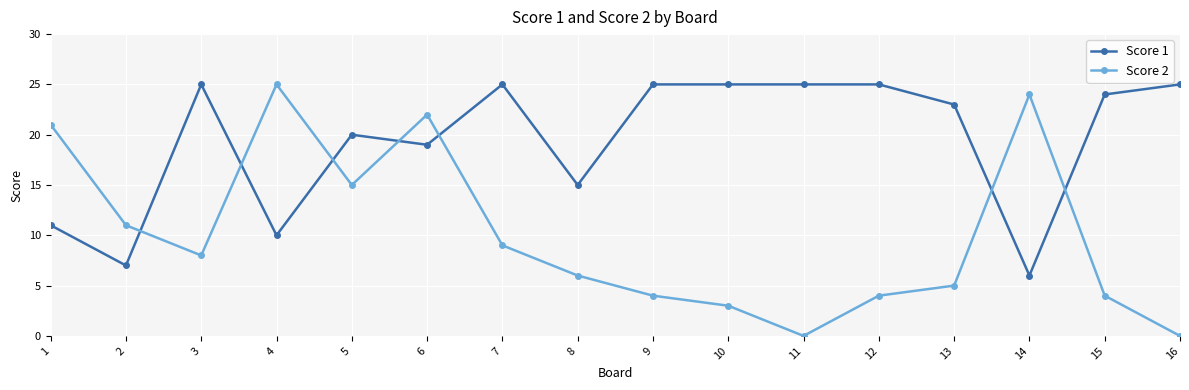

Does the chart have visible grid lines?

Yes